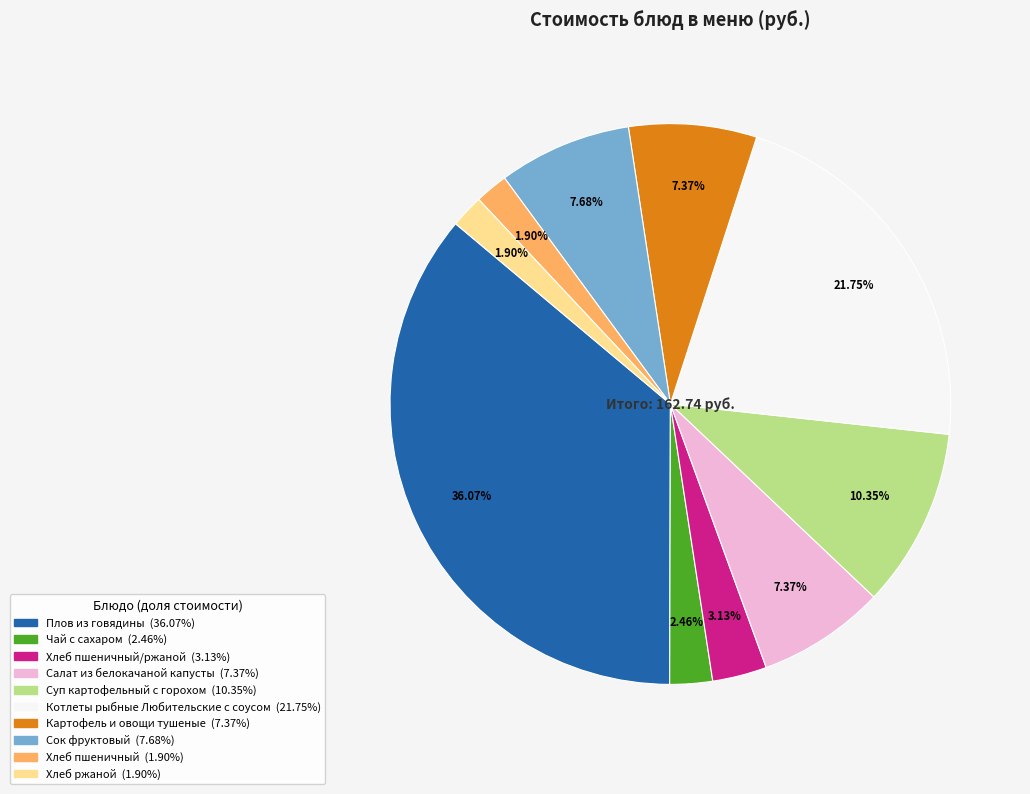

Does any single category account for the majority?

No